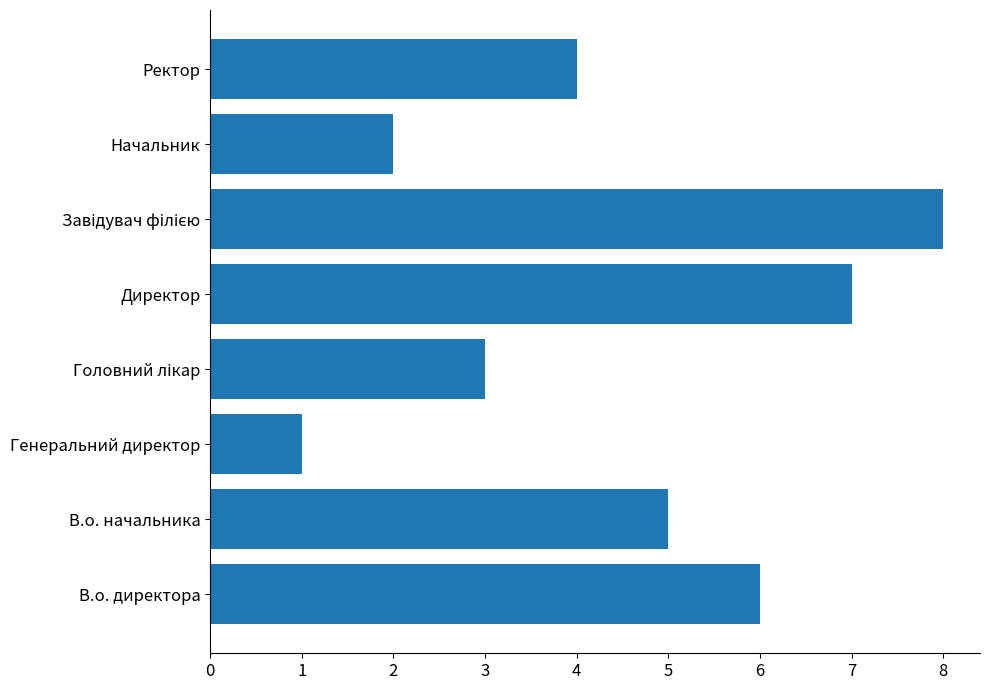

How many categories are shown in the chart?

8